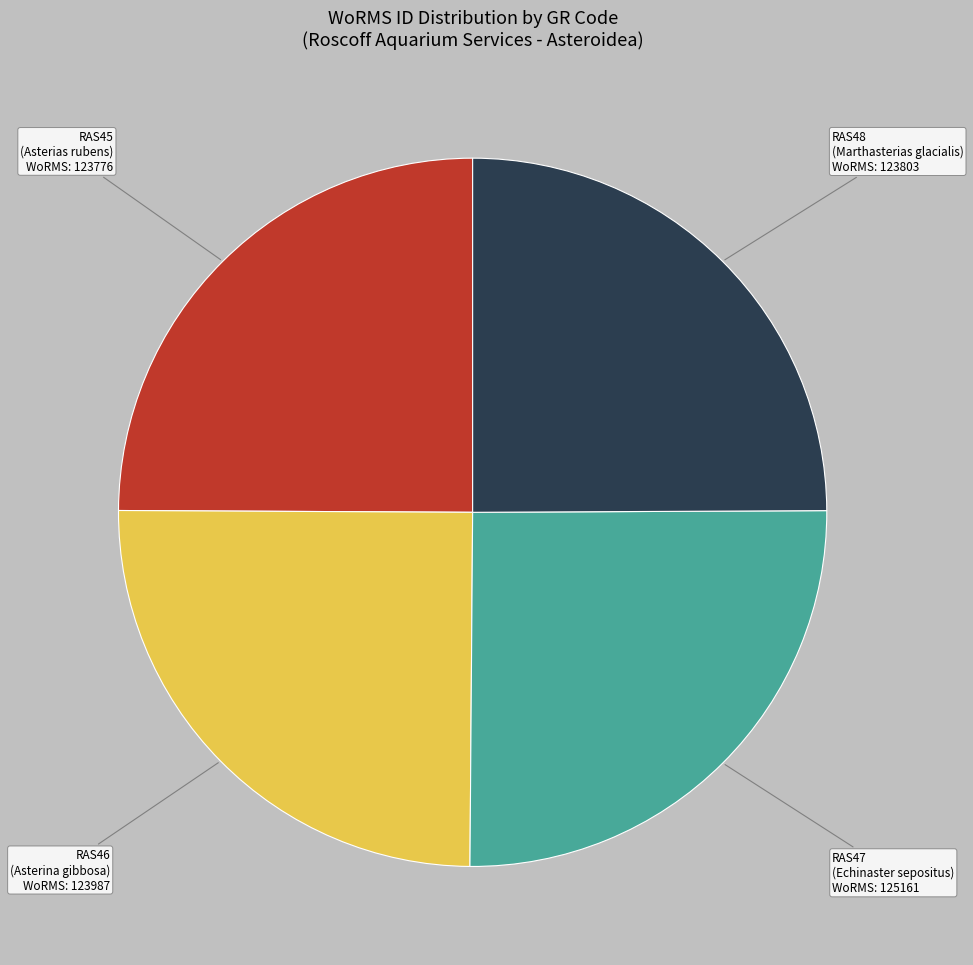

Does RAS45 represent more than half of the total?

No